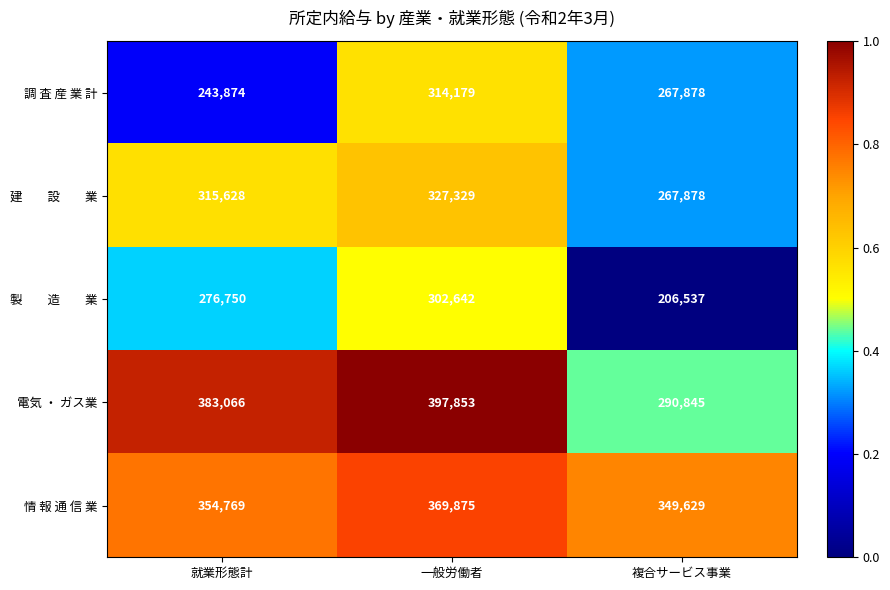

What is the difference between the maximum and minimum values in the 情 報 通 信 業 series?

20246